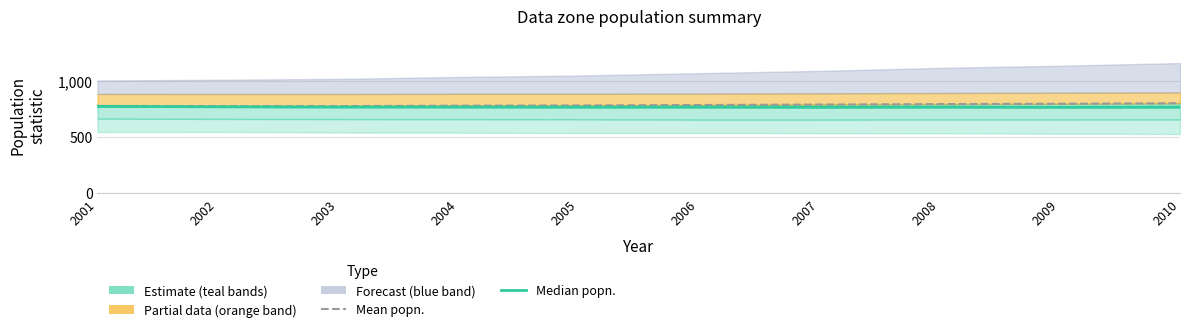

True or false: Median popn. and Mean popn. cross at least once.

False